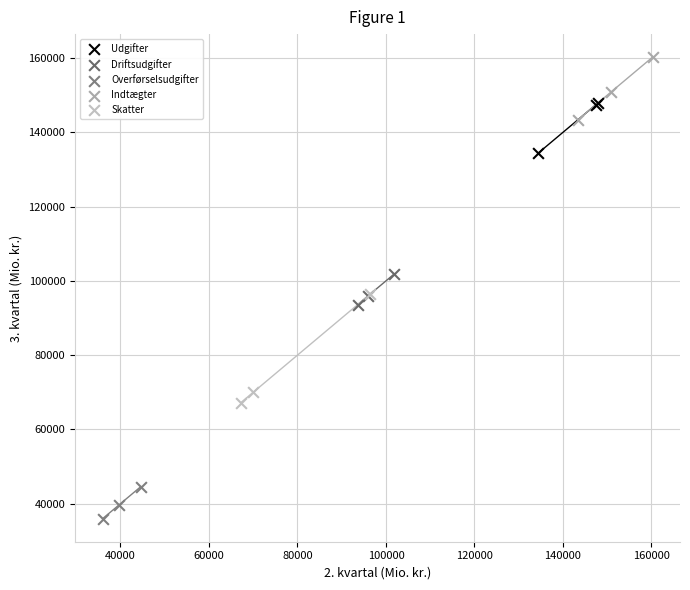

Which series reaches the minimum Y coordinate?

Overførselsudgifter